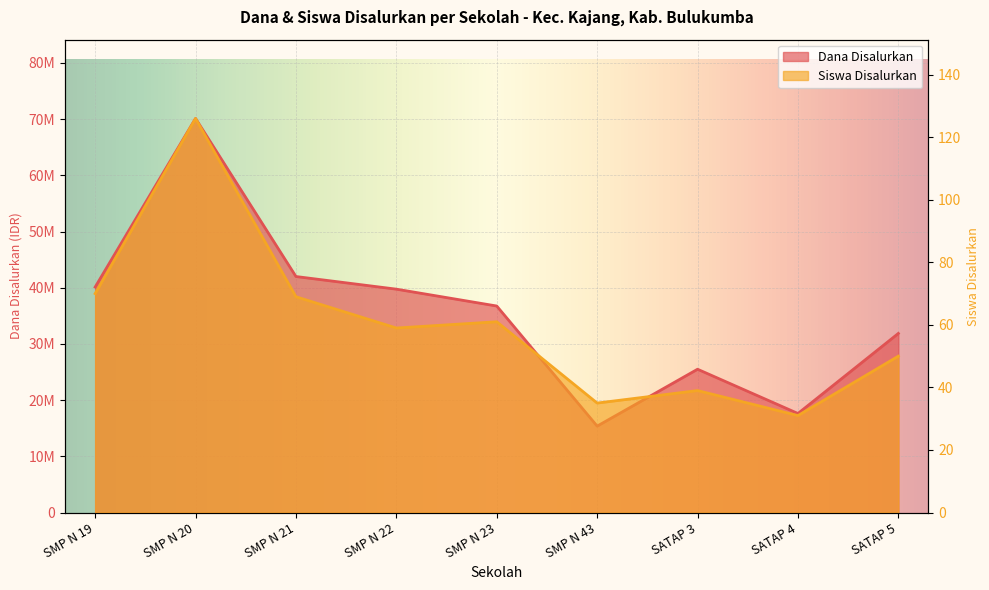

Which series has the largest total across all categories?

Dana Disalurkan